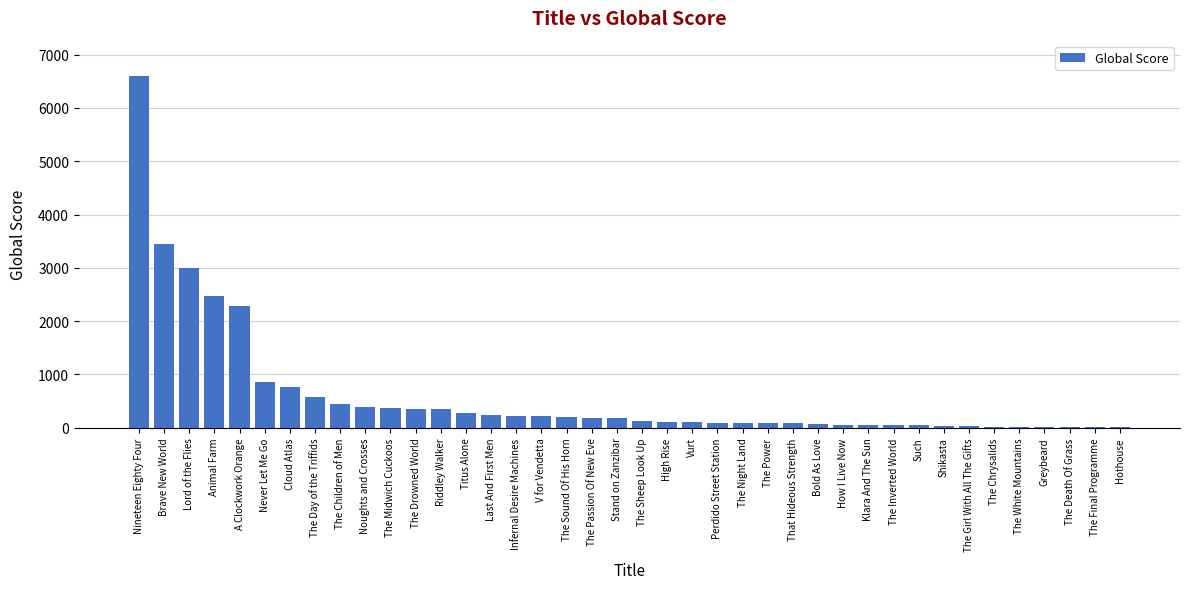

At which label is the value closest to 3312?

Brave New World